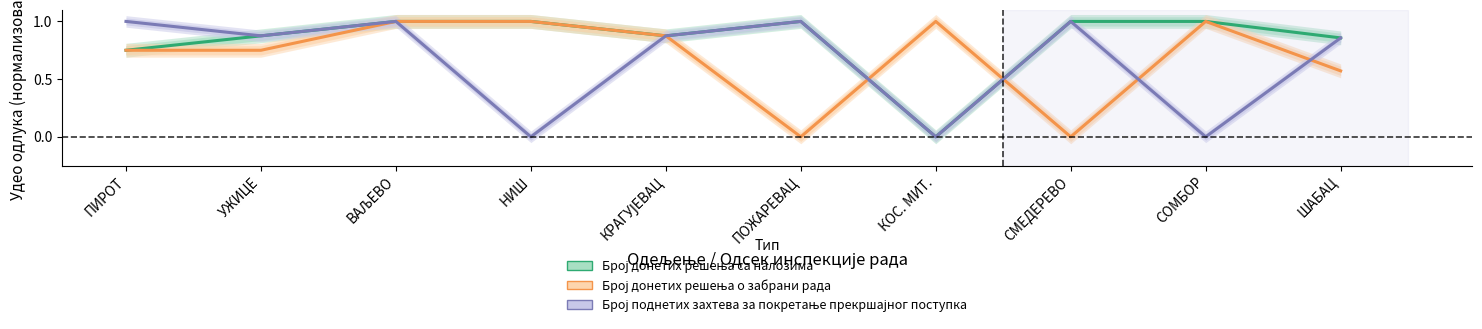

What value does the Број донетих решења са налозима series have at УЖИЦЕ?

0.9